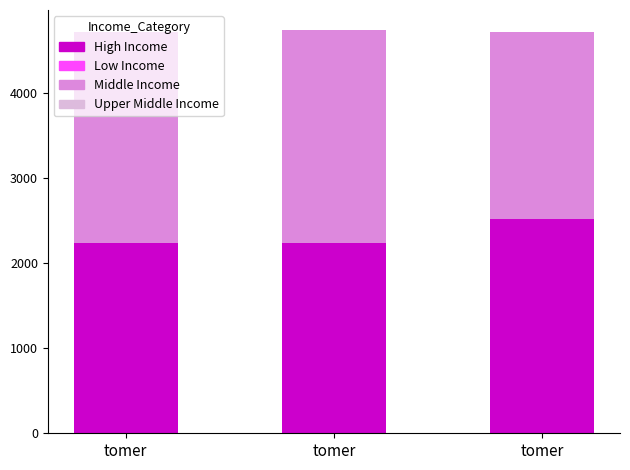

What is the value of the High Income bar at the 1st from the left?

2233